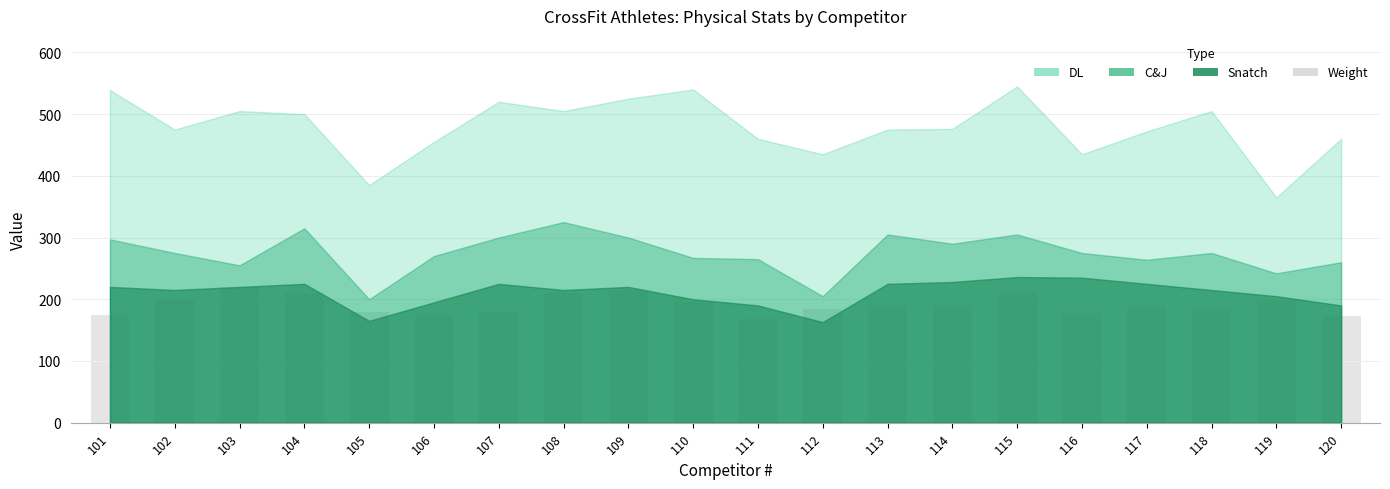

How many bars are there in total?

20